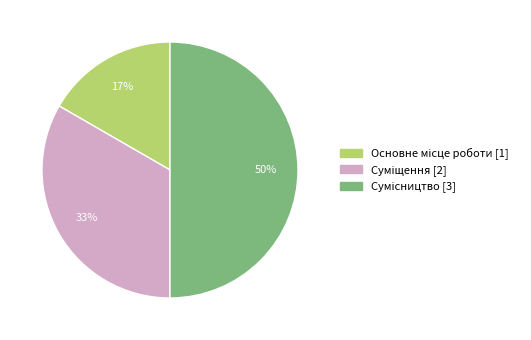

To the nearest percent, what is the difference between the largest and smallest slice percentages?

33%